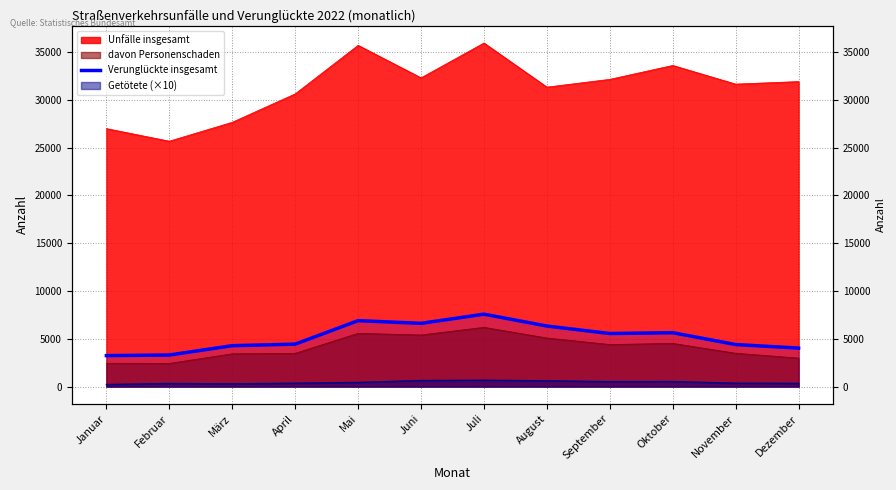

How many interior local peaks (higher than both neighbors) does the data have?

3